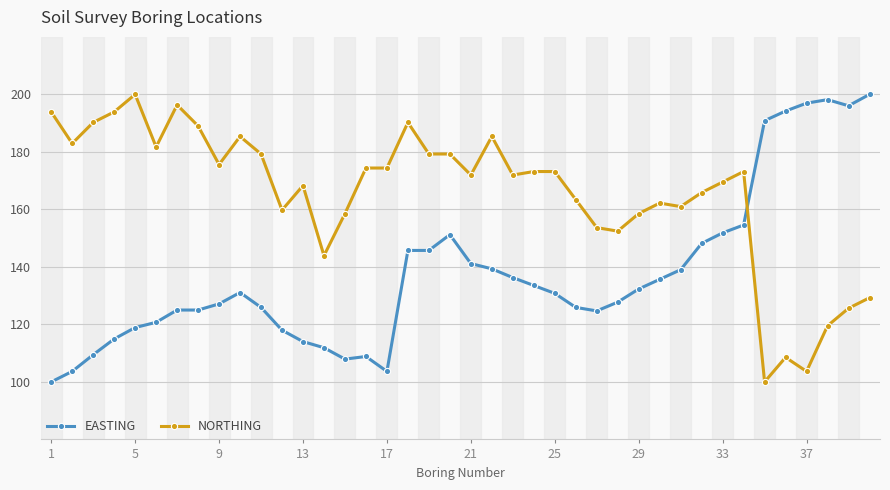

True or false: NORTHING has more than 0 points higher than both neighbors.

True